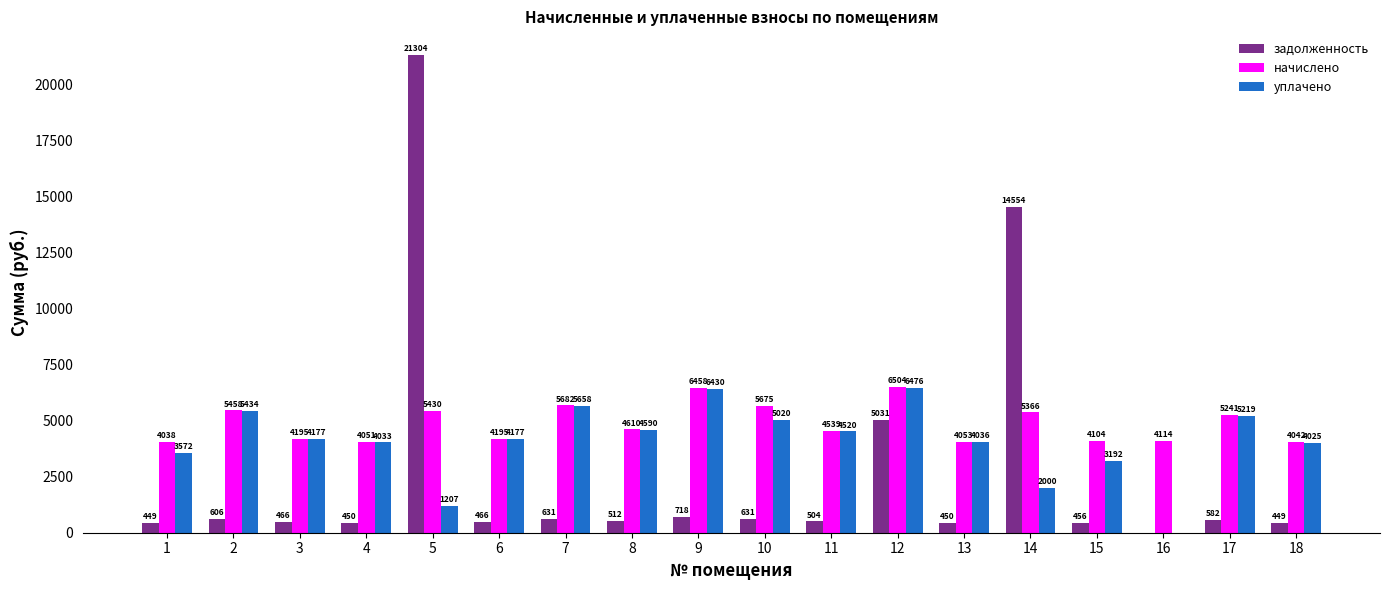

What is the greatest value displayed?

21303.7